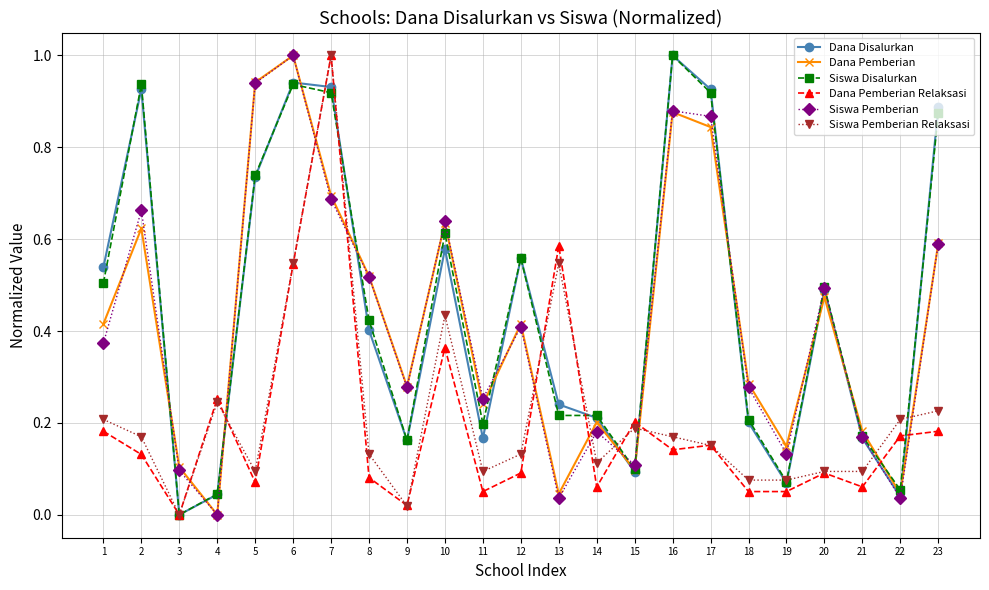

At which category does Siswa Pemberian reach its first local valley?

4